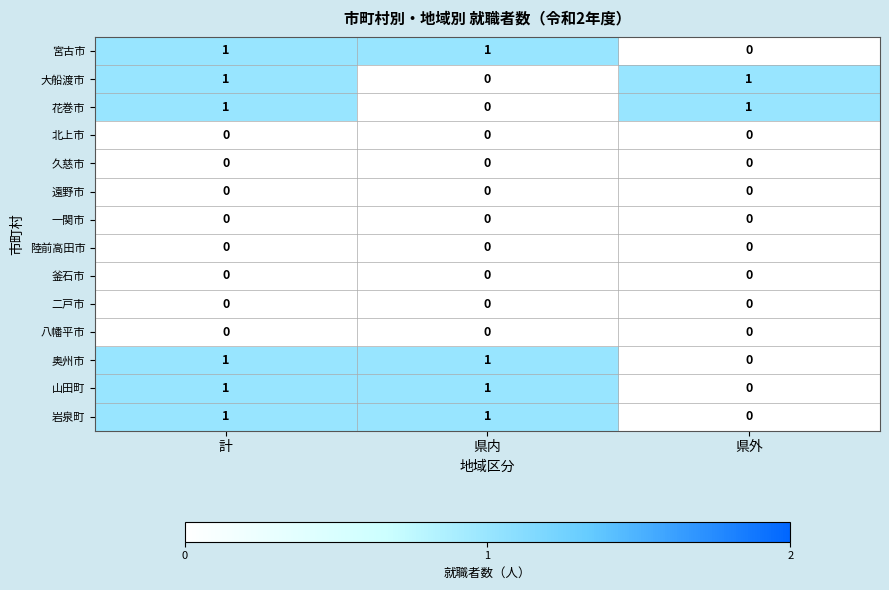

At which category is the sum across all series the highest?

計